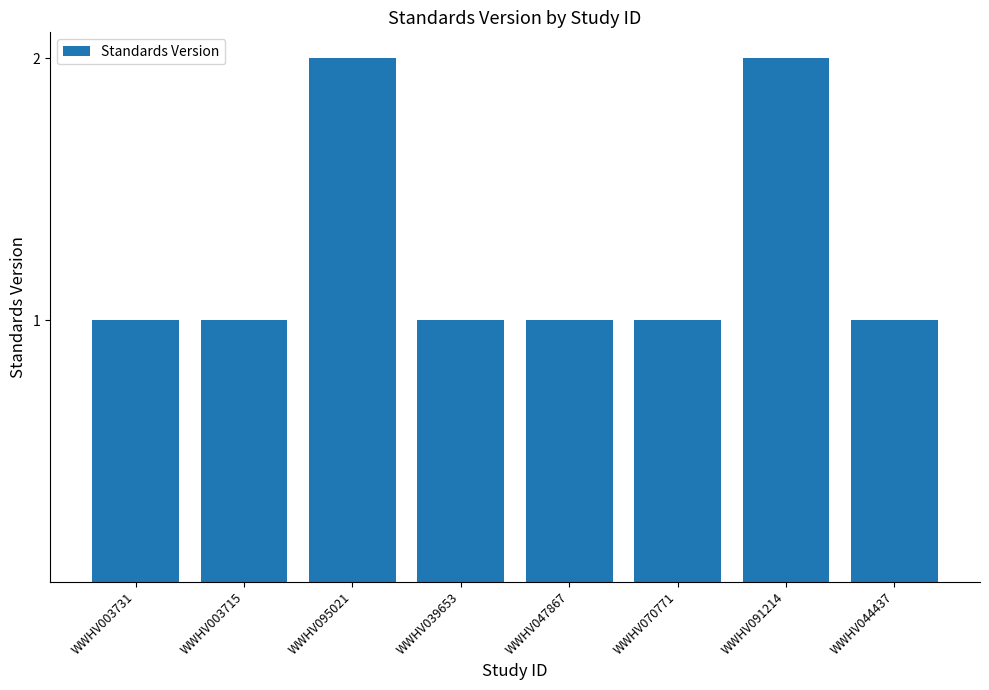

Reading left to right, list all the values displayed in this chart.

WWHV003731=1	WWHV003715=1	WWHV095021=2	WWHV039653=1	WWHV047867=1	WWHV070771=1	WWHV091214=2	WWHV044437=1